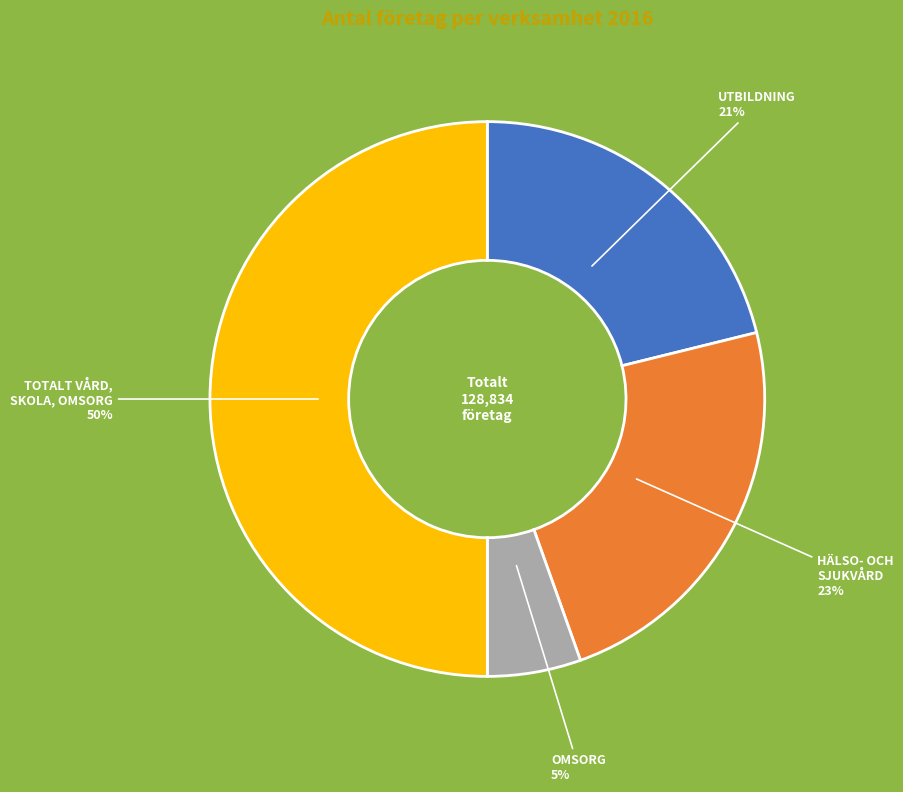

Rank the categories by value from highest to lowest.

TOTALT VÅRD, SKOLA, OMSORG, HÄLSO- OCH SJUKVÅRD, UTBILDNING, OMSORG